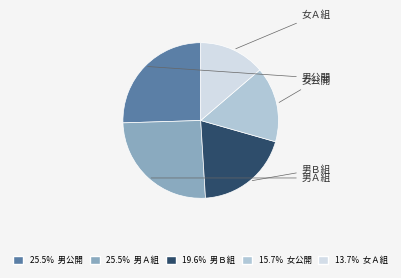

Is there a majority slice in this chart?

No